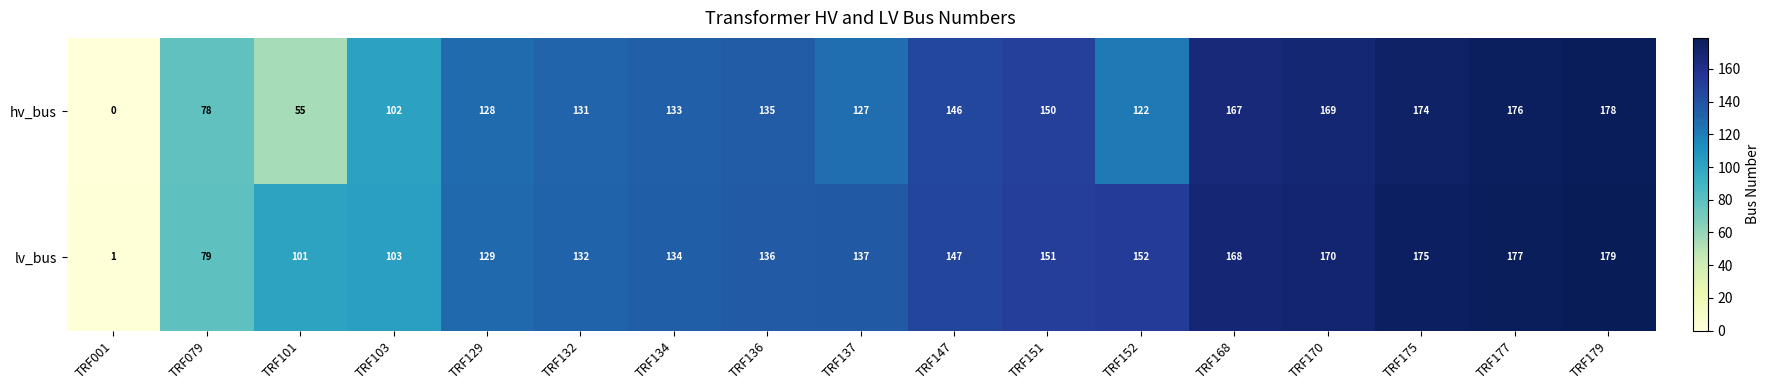

What is the sum of all hv_bus values?

2171